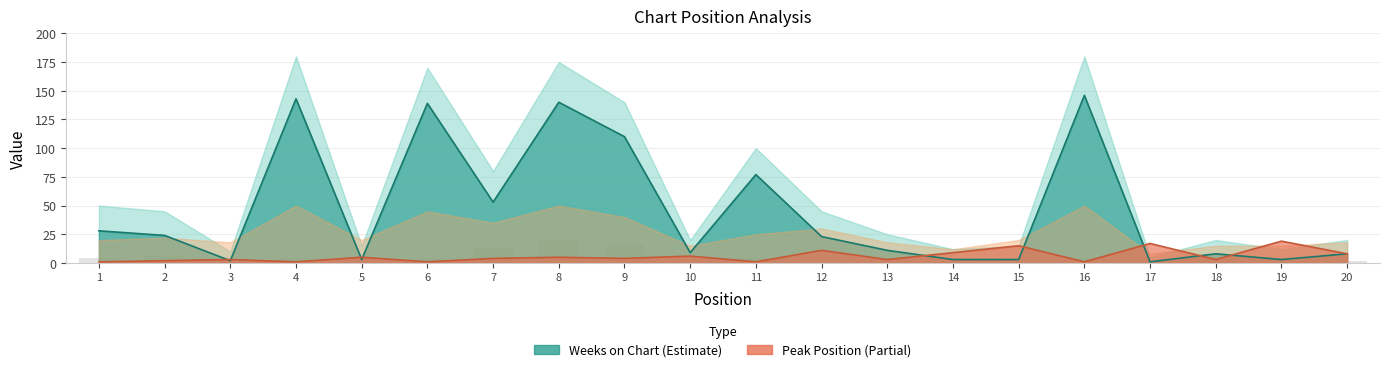

How many values in the Peak Position series are below 4?

9